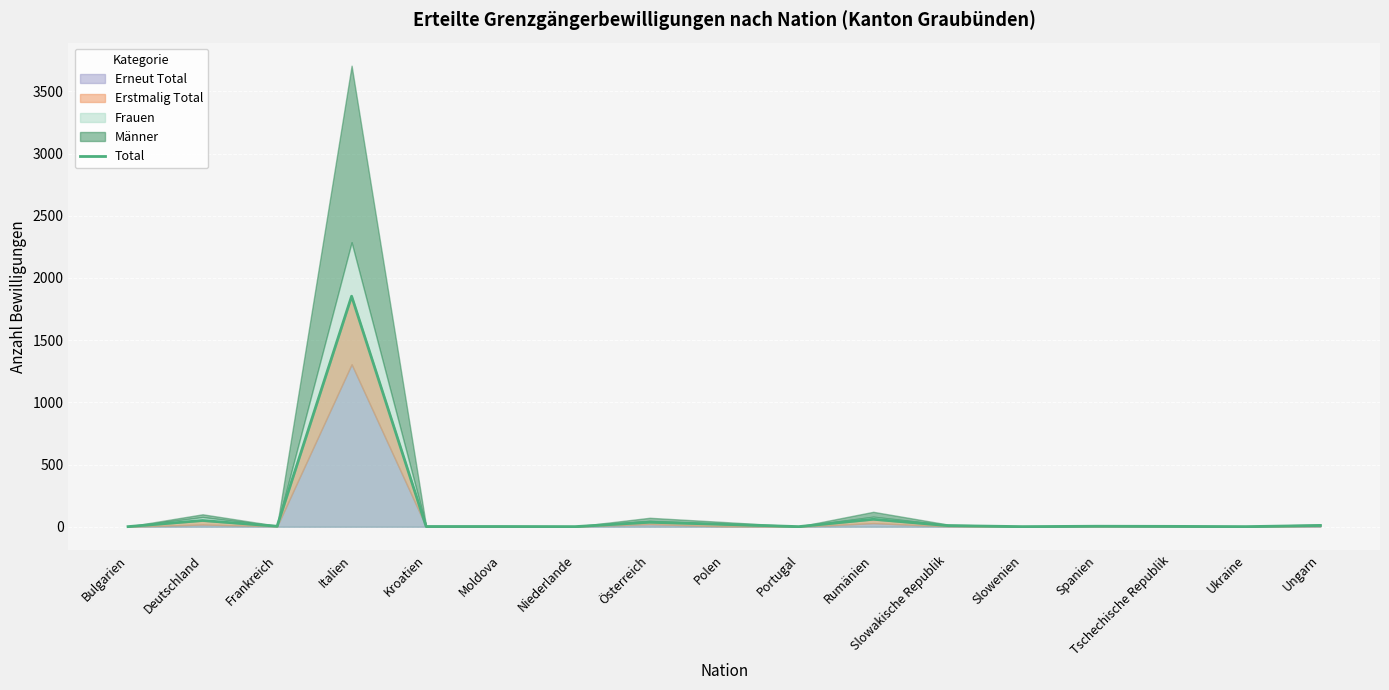

How many interior local peaks (higher than both neighbors) does the data have?

5